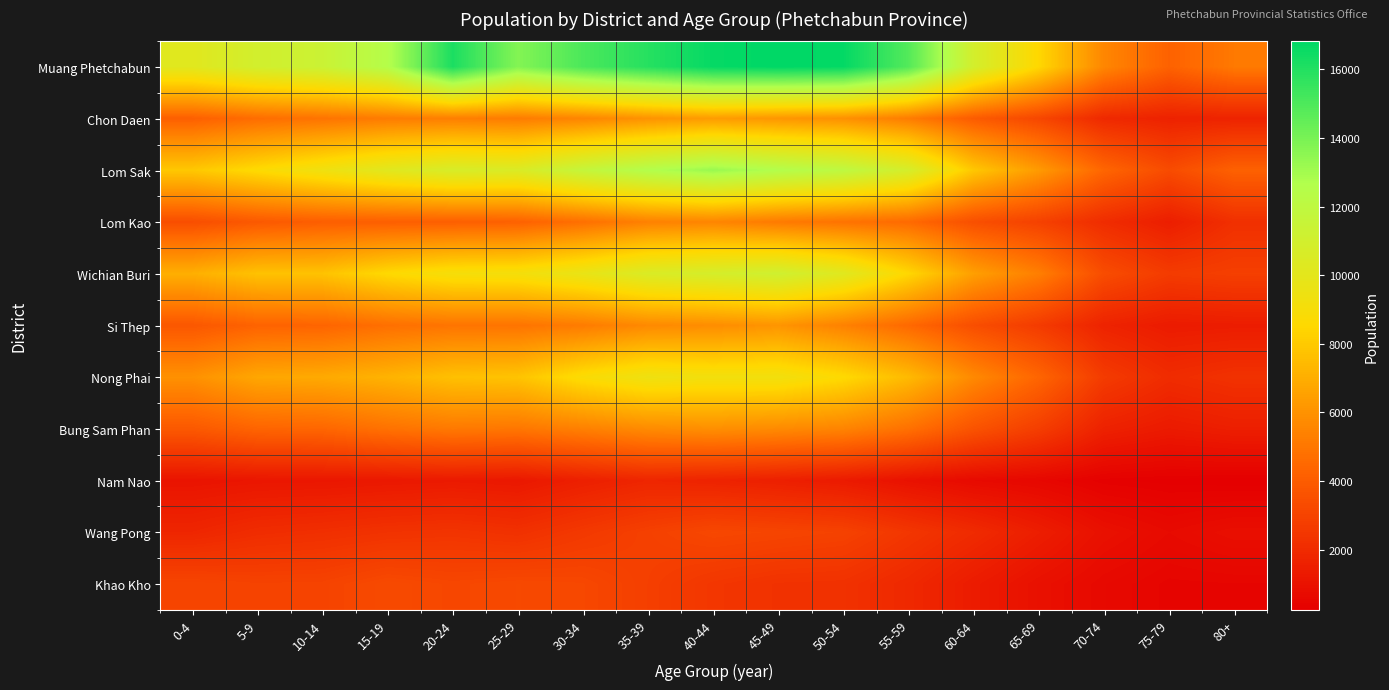

Which series changed the most between 15-19 and 25-29?

Muang Phetchabun